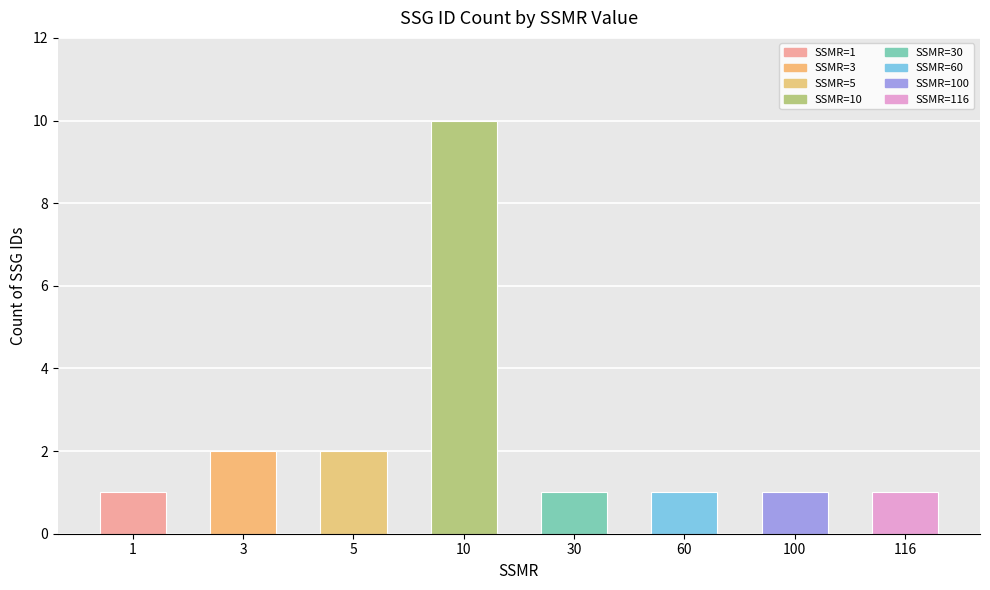

Count the values in the range 1 to 2.

7